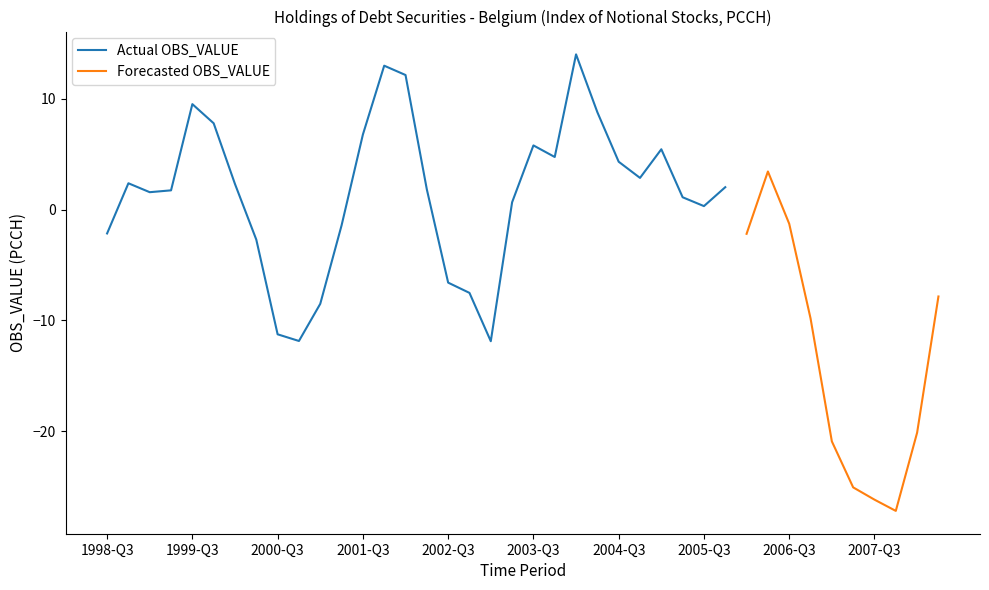

List the labels in order of value, smallest first.

2007-Q4, 2007-Q3, 2007-Q2, 2007-Q1, 2008-Q1, 2003-Q1, 2000-Q4, 2000-Q3, 2006-Q4, 2001-Q1, 2008-Q2, 2002-Q4, 2002-Q3, 2000-Q2, 2006-Q1, 1998-Q3, 2001-Q2, 2006-Q3, 2005-Q3, 2003-Q2, 2005-Q2, 1999-Q1, 1999-Q2, 2002-Q2, 2005-Q4, 2000-Q1, 1998-Q4, 2004-Q4, 2006-Q2, 2004-Q3, 2003-Q4, 2005-Q1, 2003-Q3, 2001-Q3, 1999-Q4, 2004-Q2, 1999-Q3, 2002-Q1, 2001-Q4, 2004-Q1